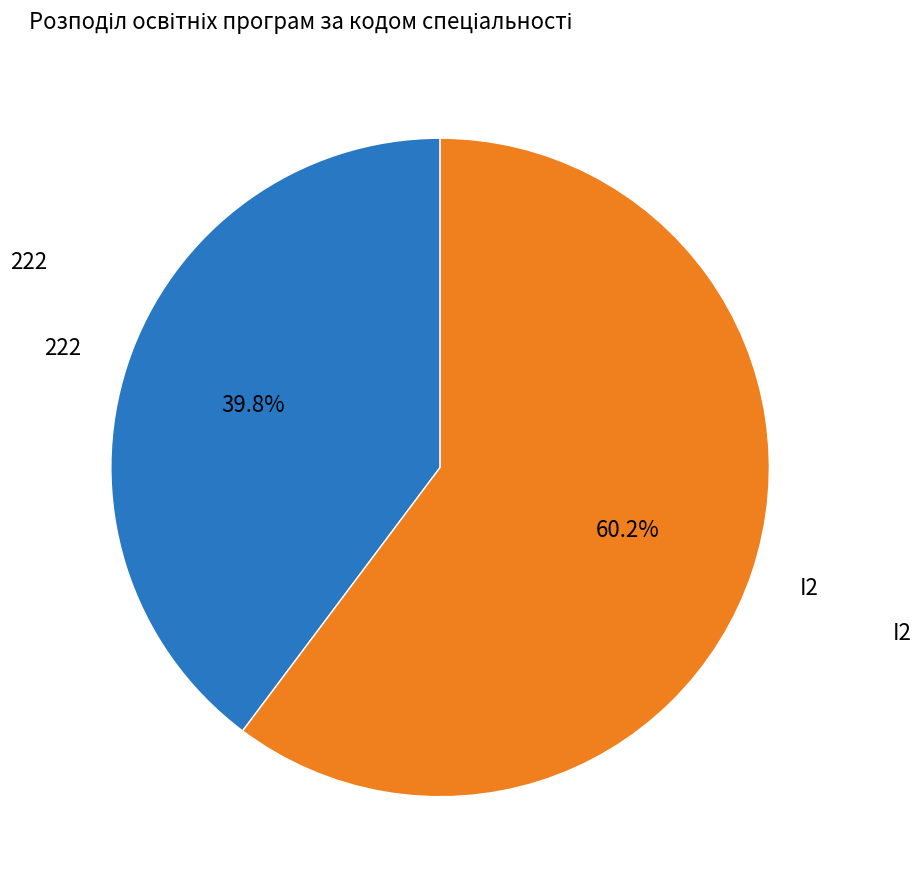

Is there any slice that represents more than half of the pie?

Yes